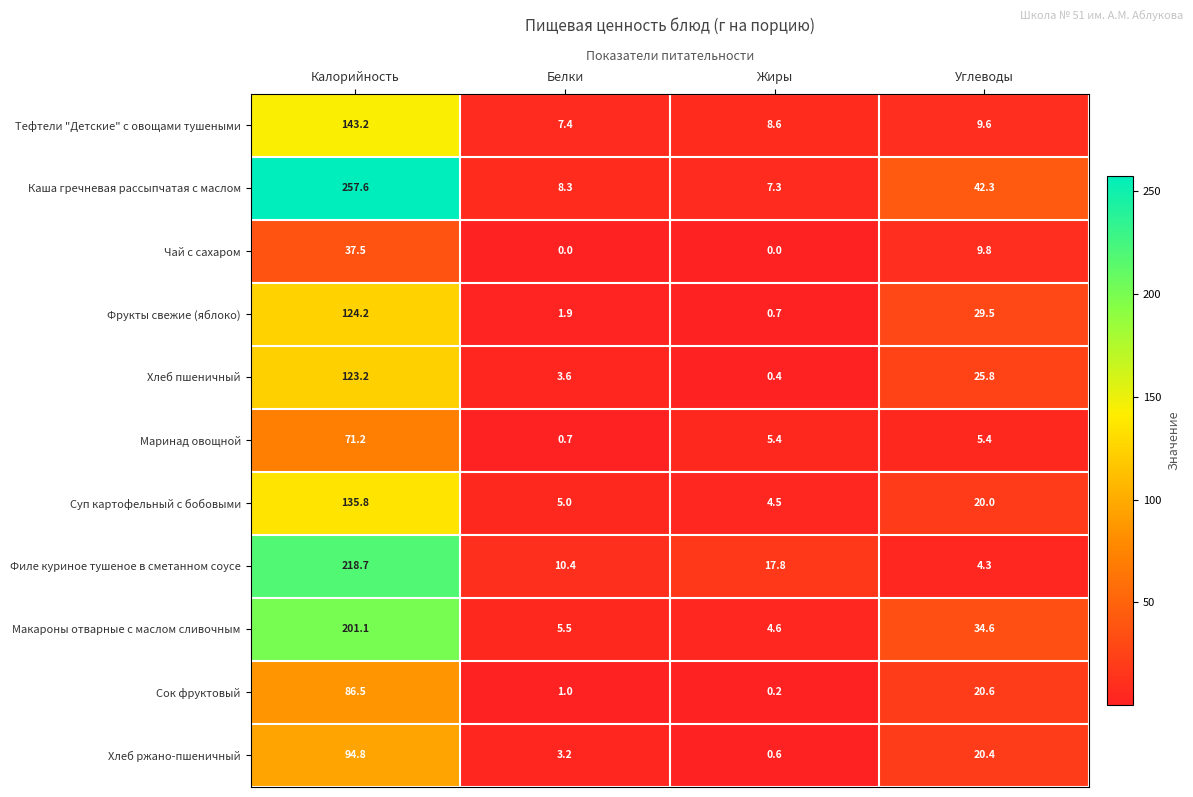

Between Калорийность and Жиры, which series saw the biggest shift?

Каша гречневая рассыпчатая с маслом